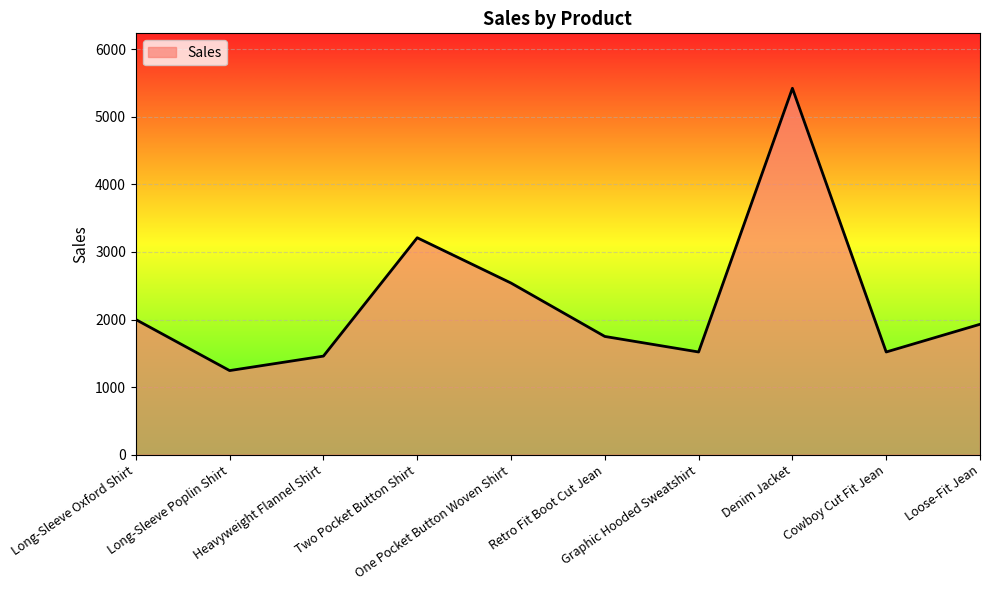

The chart shows a value of 1520 at Graphic Hooded Sweatshirt. True or false?

True